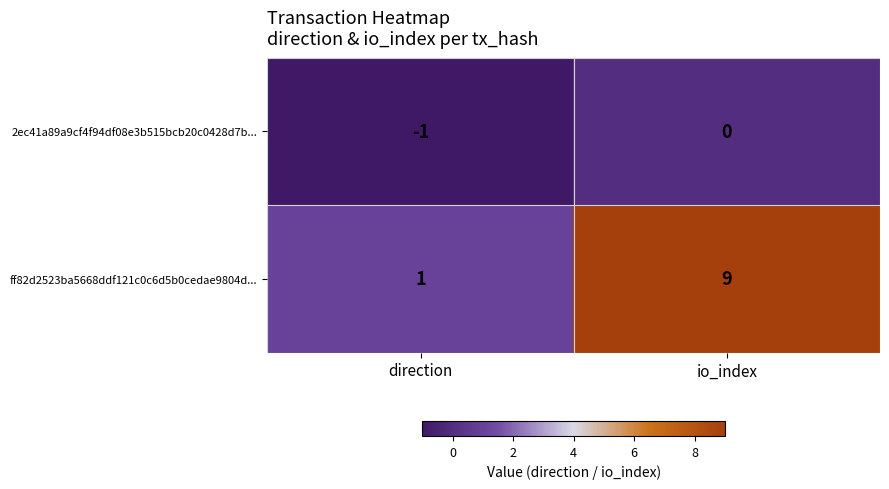

At which label is 2ec41a89a9cf4f94df08e3b515bcb20c0428d7b... closest to 0?

io_index